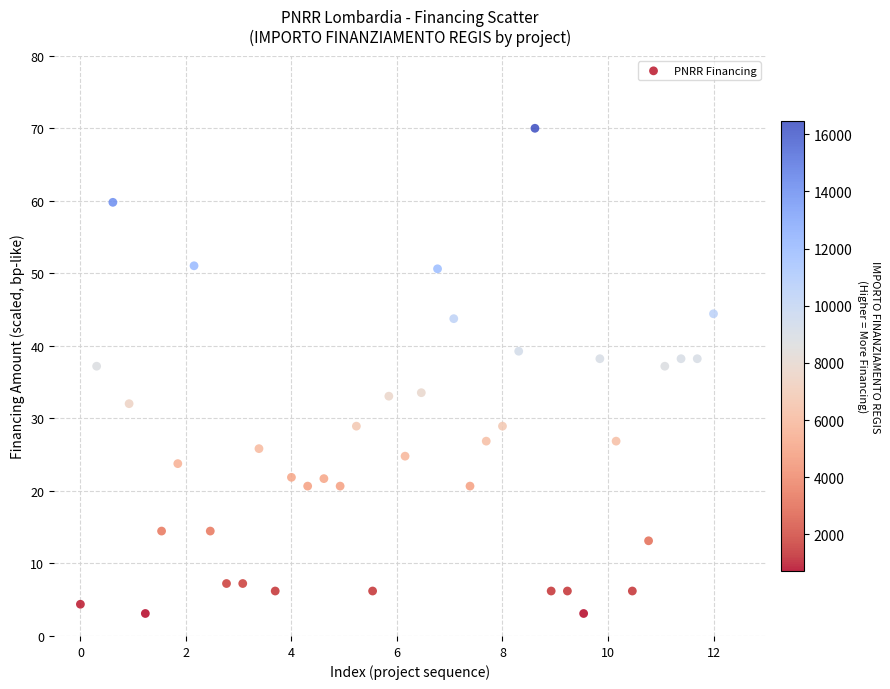

What is the range of X values (max minus min)?

12.0